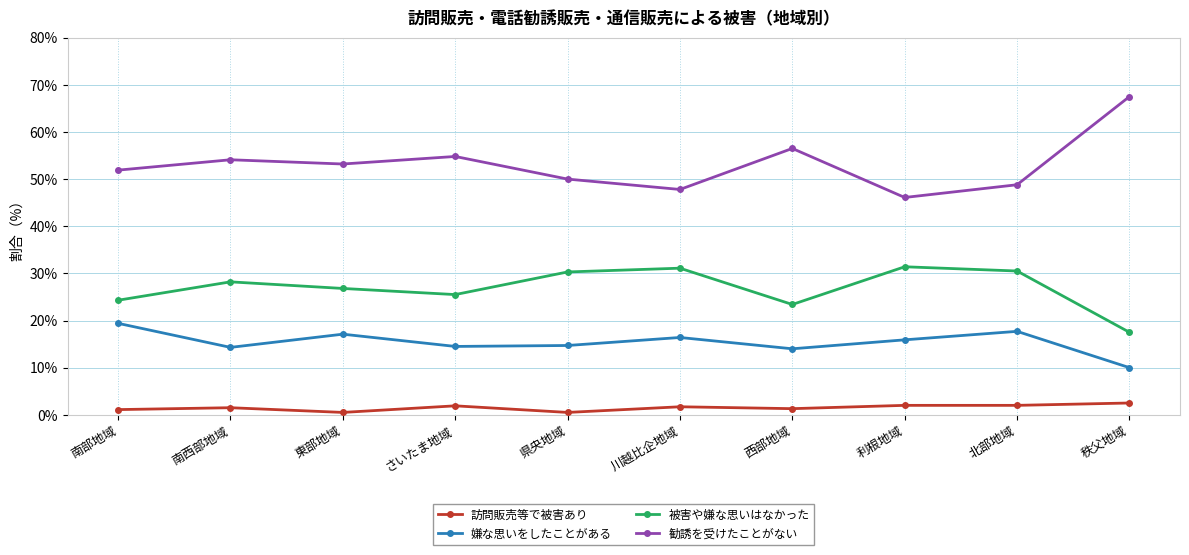

What is the maximum value for 嫌な思いをしたことがある?

19.4